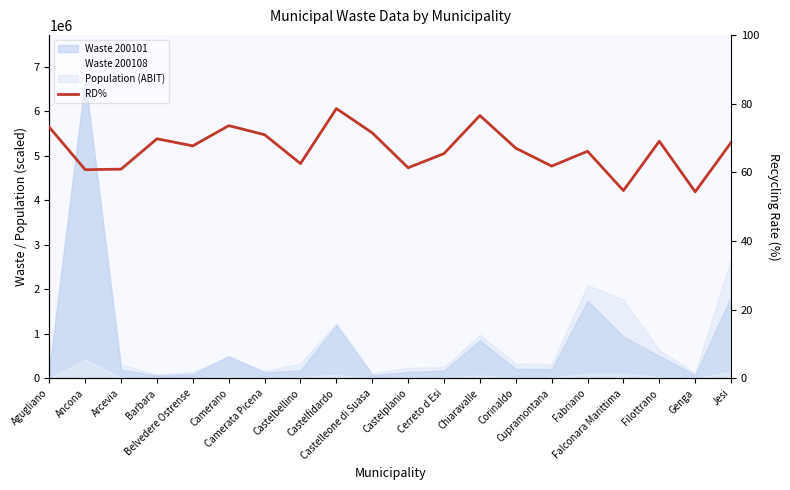

Where is the first local maximum?

Barbara